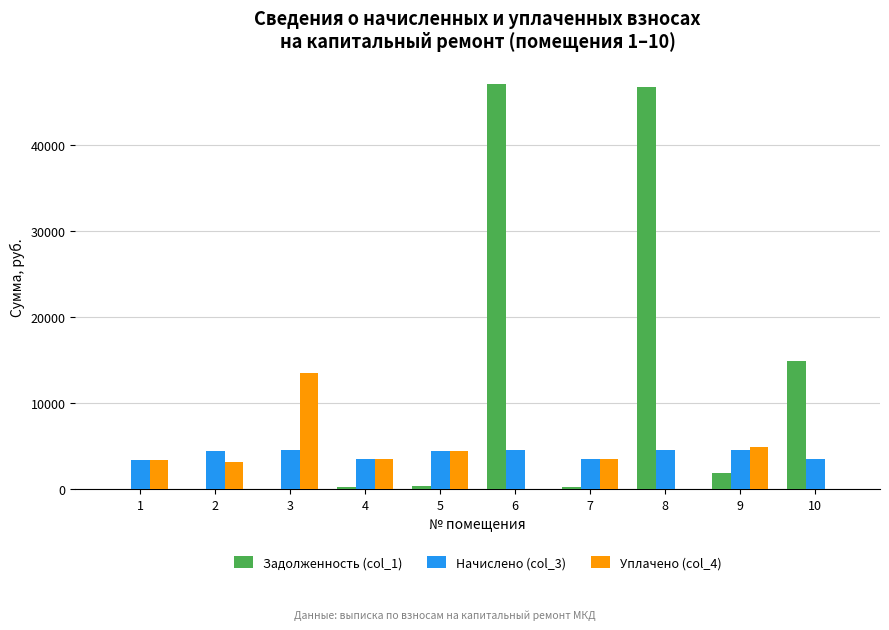

The value of Начислено (col_3) at 9 is 6706.5. True or false?

False